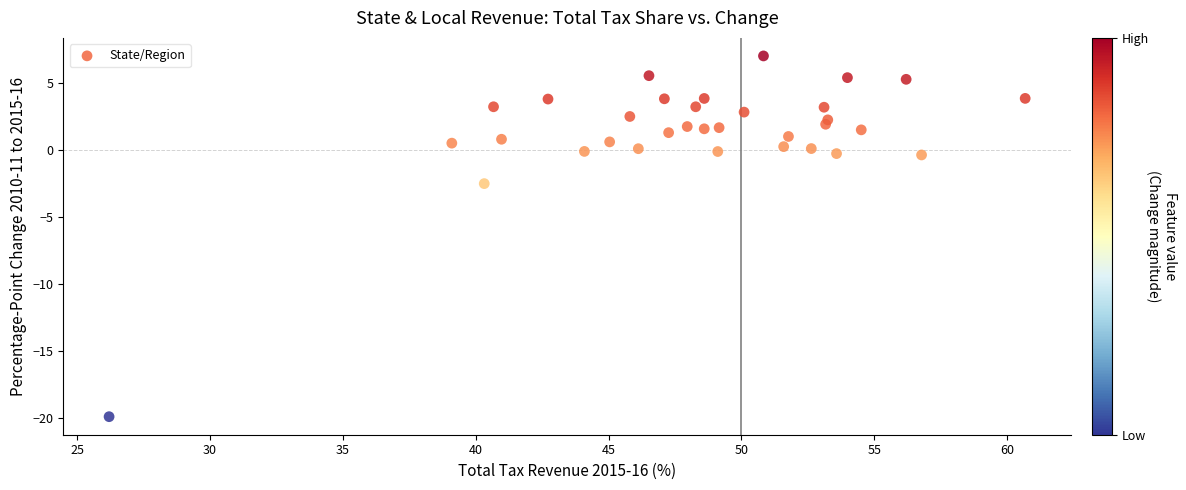

What is the range of X values (max minus min)?

34.5